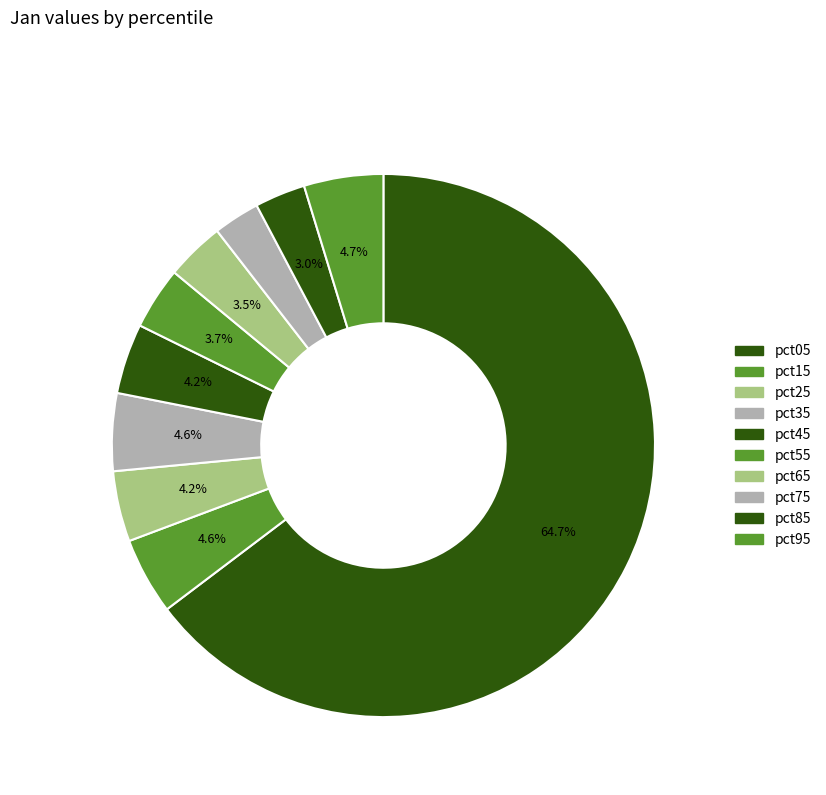

Is it true that pct35 is 5% of the pie?

True